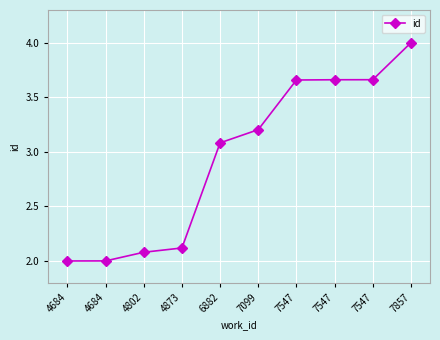

What is the difference between the values at 6882 and 7547?

0.6